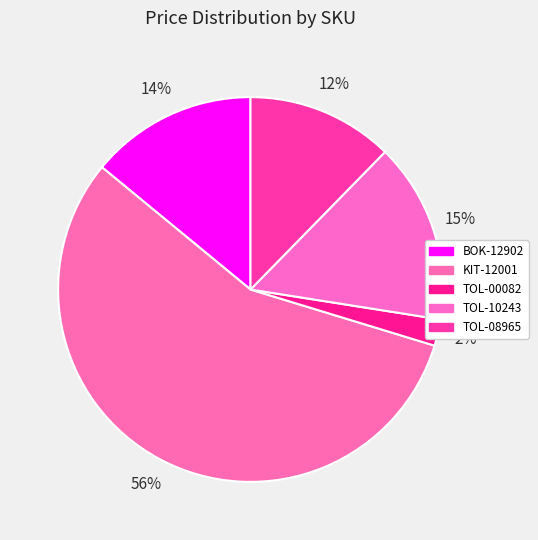

Count the number of slices in the pie.

5